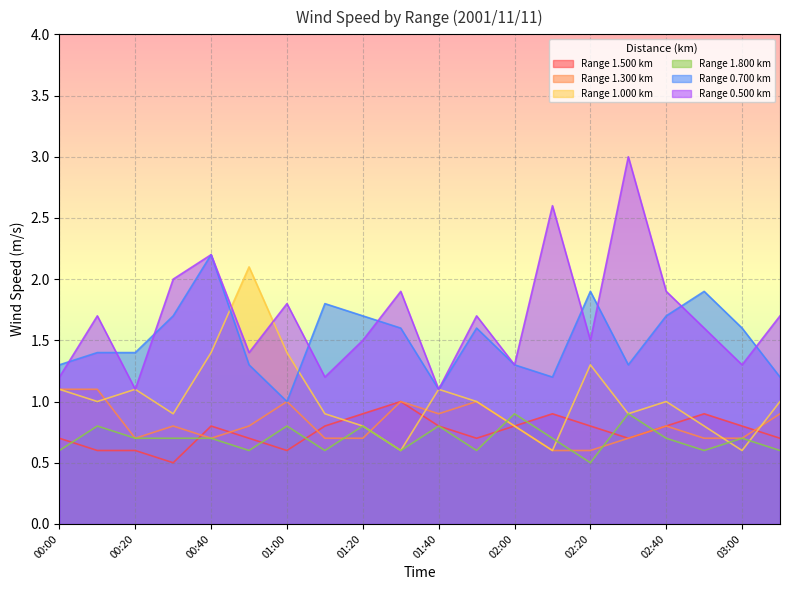

Which series has the largest range (max minus min)?

Range 0.500 km